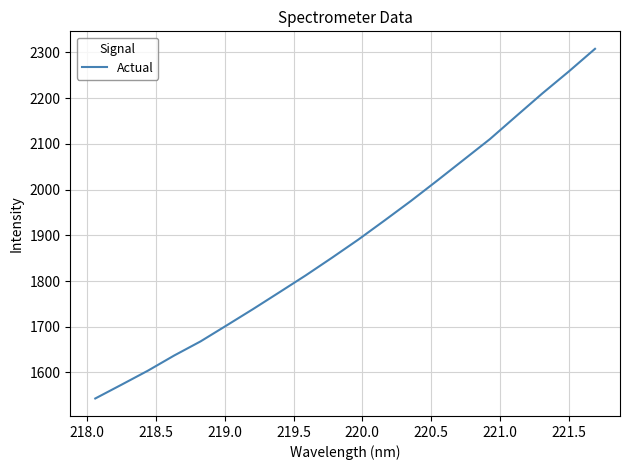

What is the difference between the maximum and second lowest values?

734.7